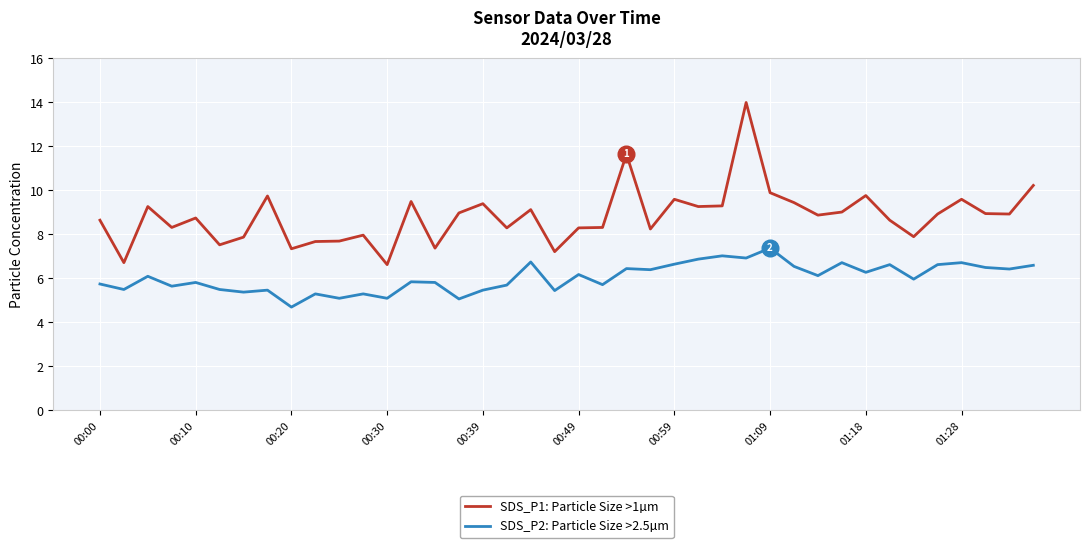

Rank the series by their maximum value, from lowest to highest.

SDS_P2: Particle Size >2.5µm, SDS_P1: Particle Size >1µm